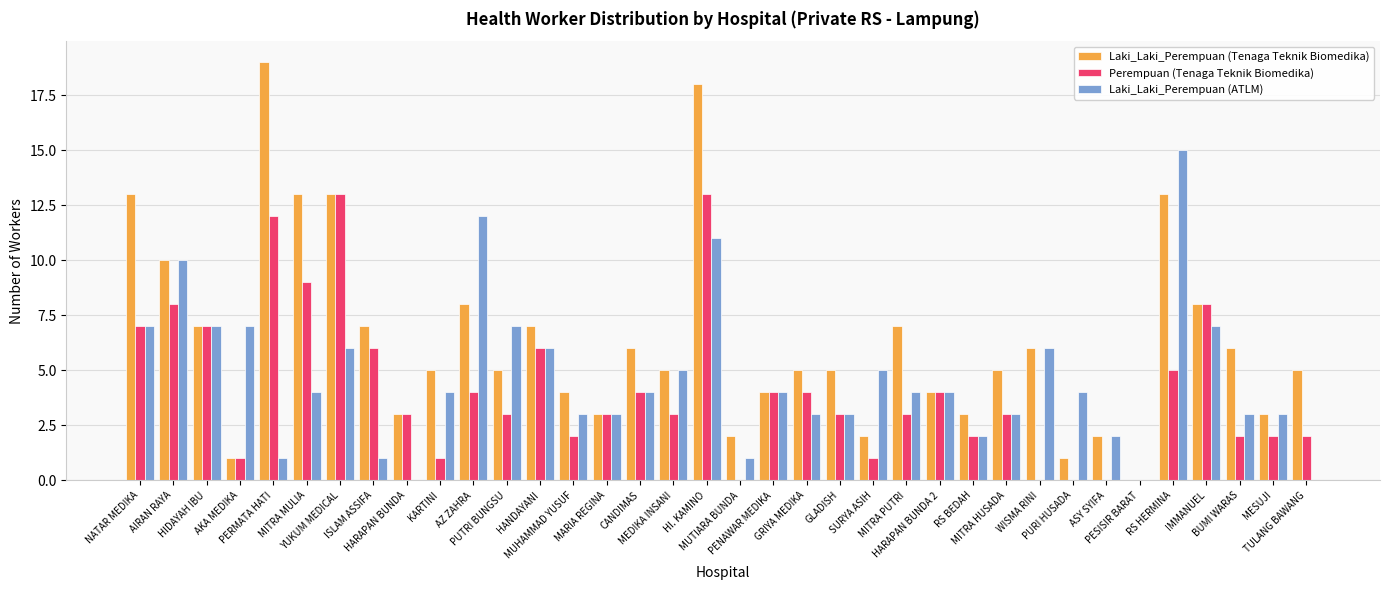

What is the greatest value displayed?

19